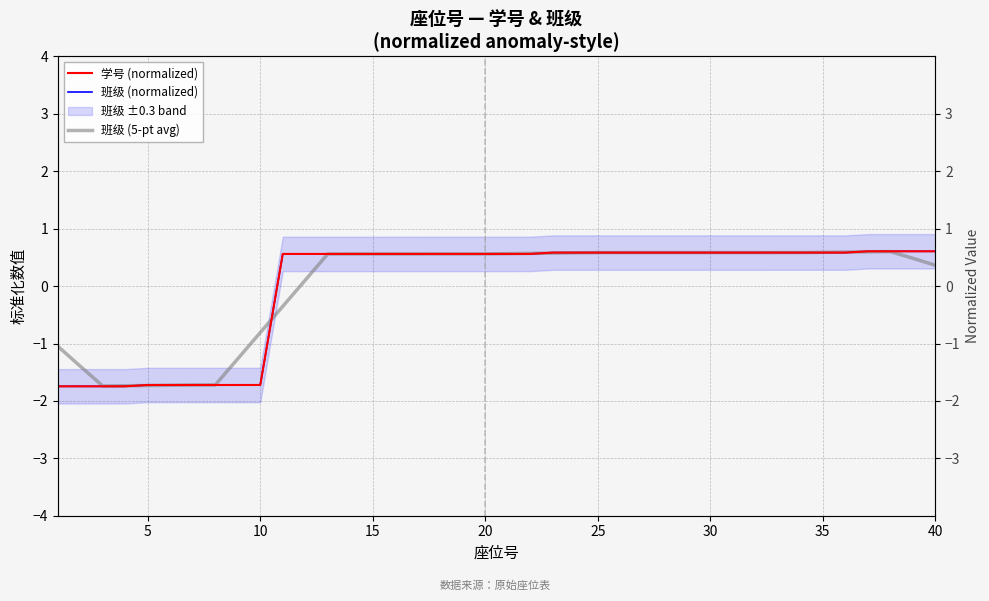

What are all the series names shown in the legend?

学号 (normalized), 班级 (normalized), 班级 (5-pt avg)